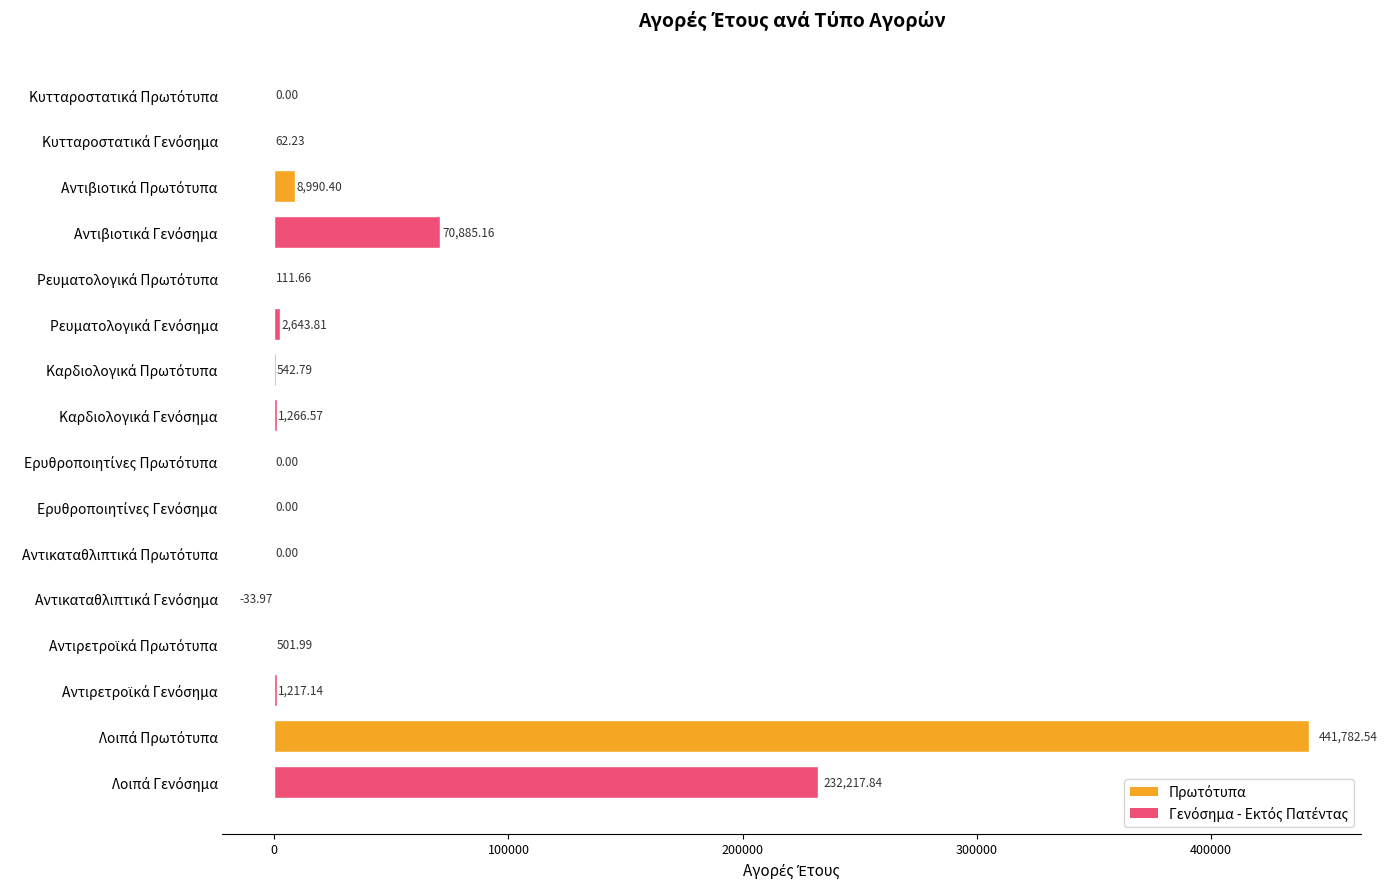

What is the sum of all values?

760188.2